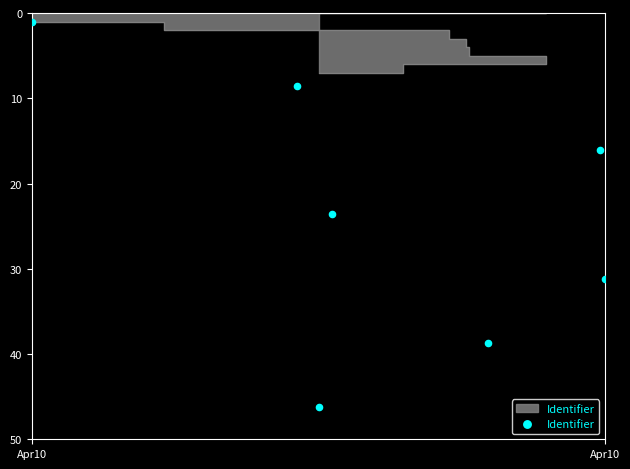

What is the average Y value?

23.6